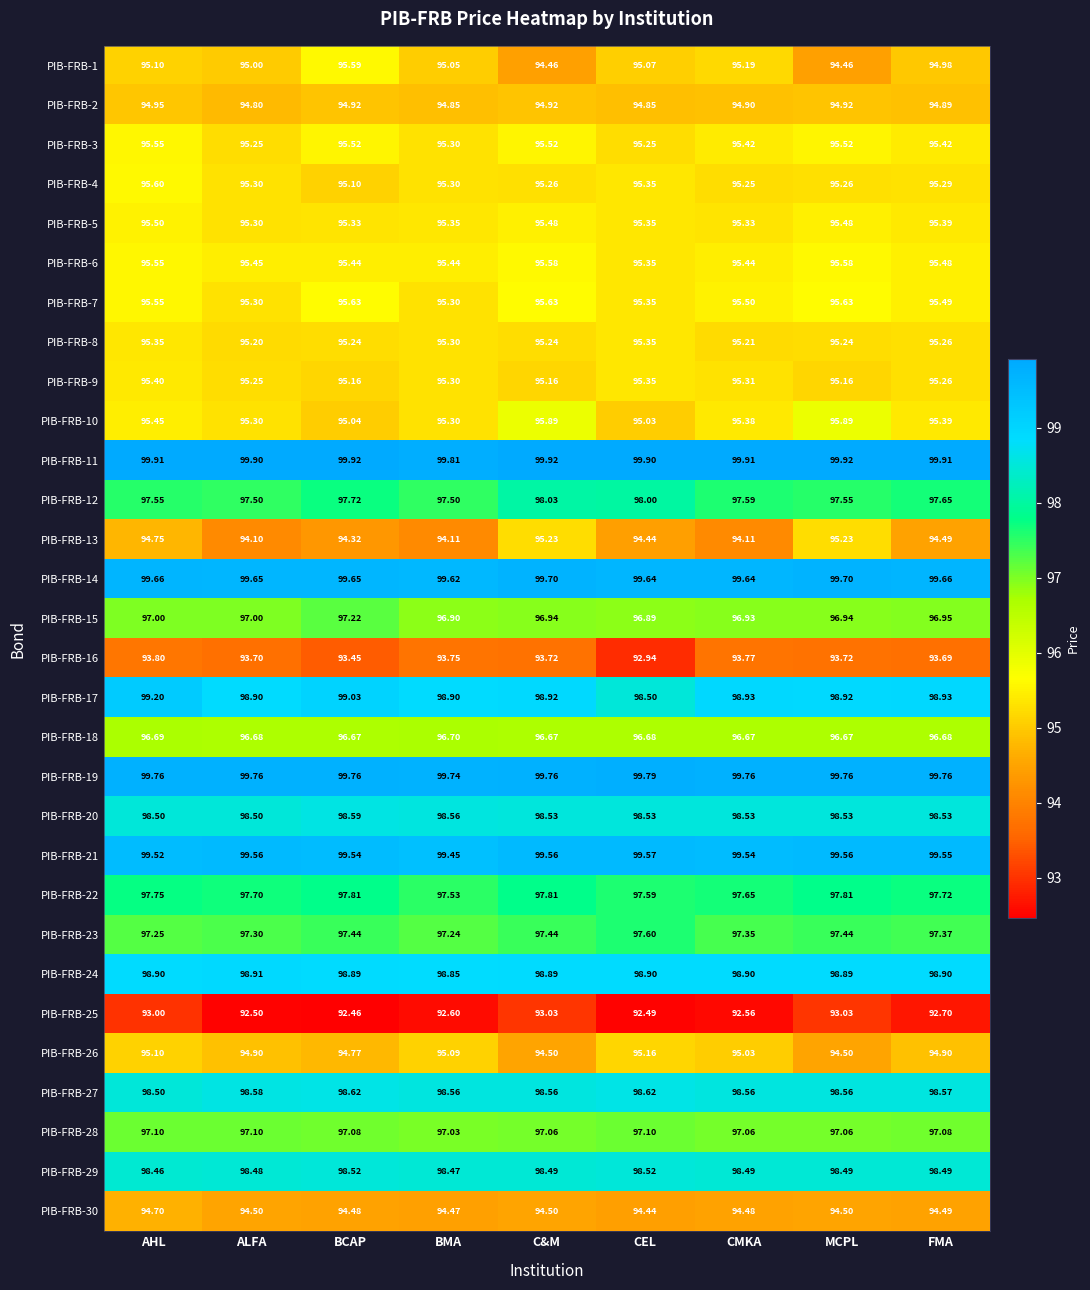

Is the value of PIB-FRB-25 at BCAP greater than the value of PIB-FRB-28 at AHL?

No